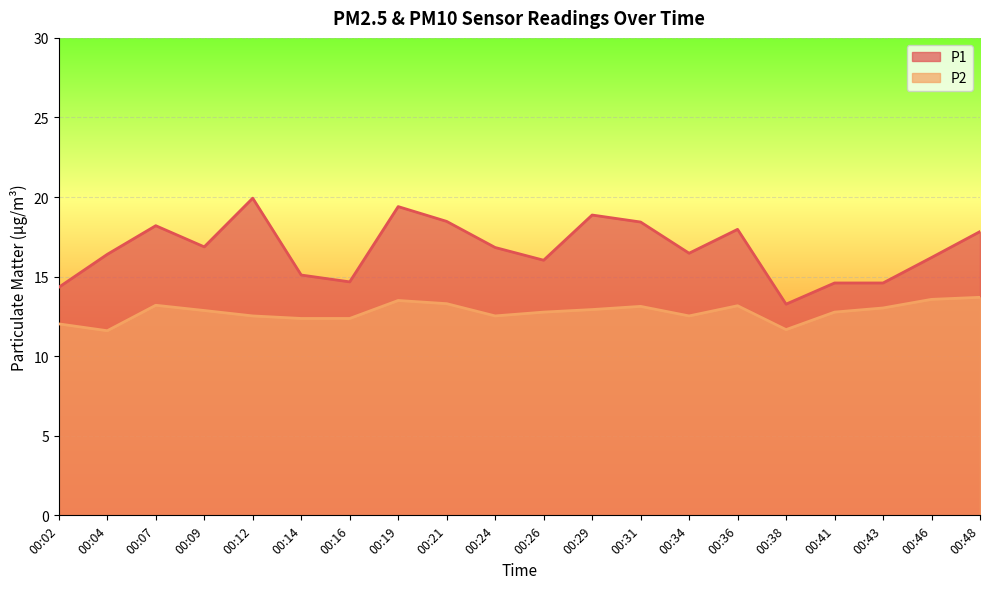

Which category has the highest value in the P1 series?

00:12